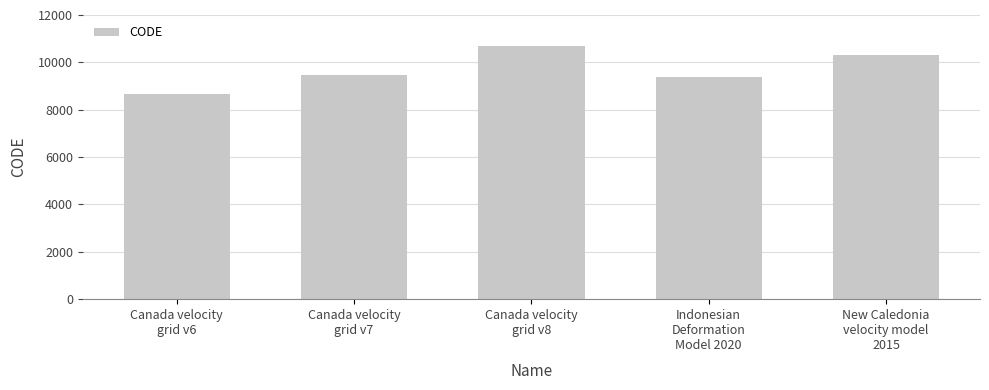

Is it true that the value at Canada velocity
grid v7 is 9483?

True